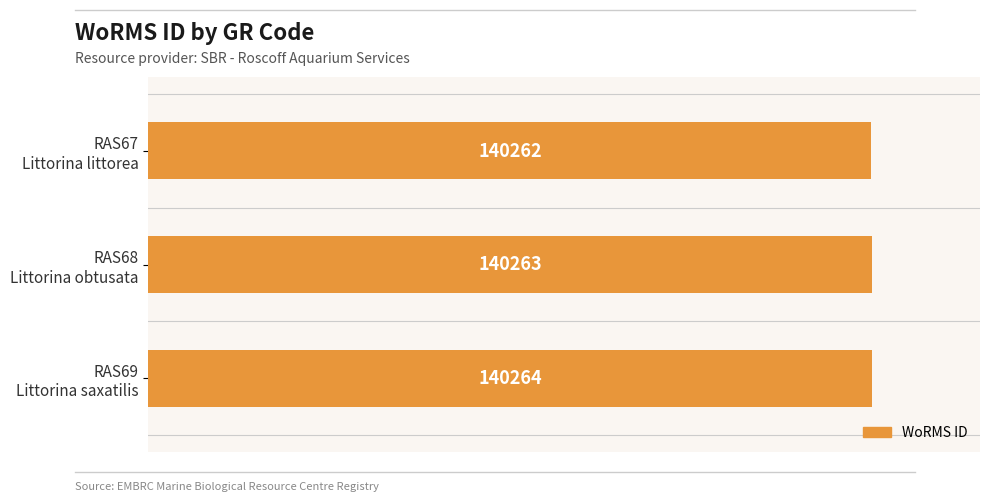

What is the sum of all values?

420789